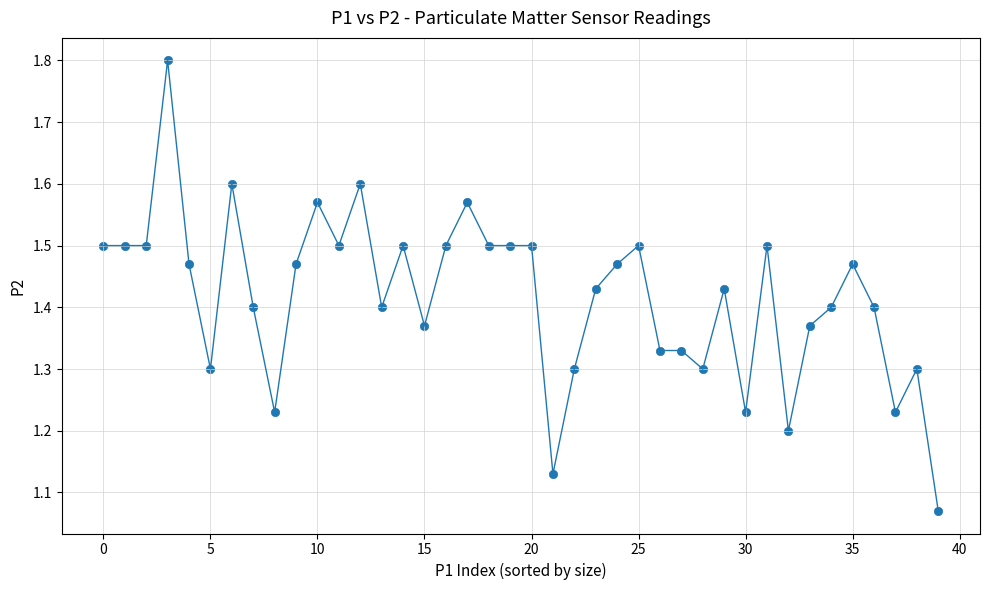

What is the range of Y values (max minus min)?

0.7